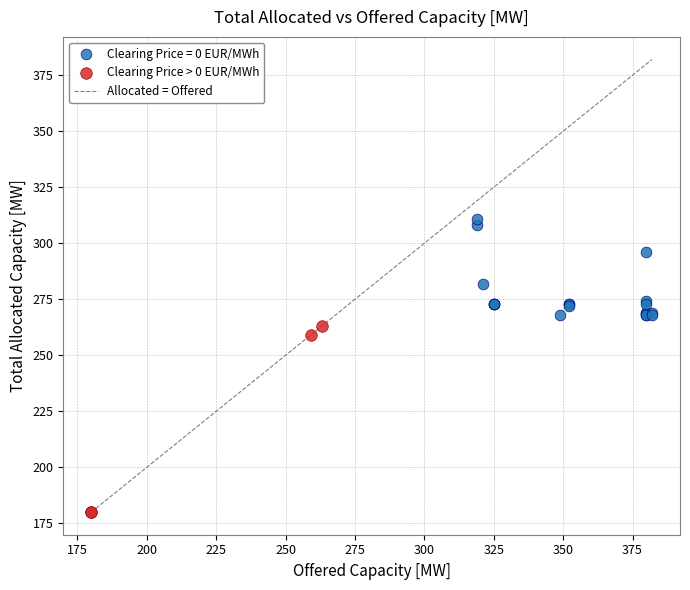

Which series has the largest Y range (max minus min)?

Clearing Price > 0 EUR/MWh